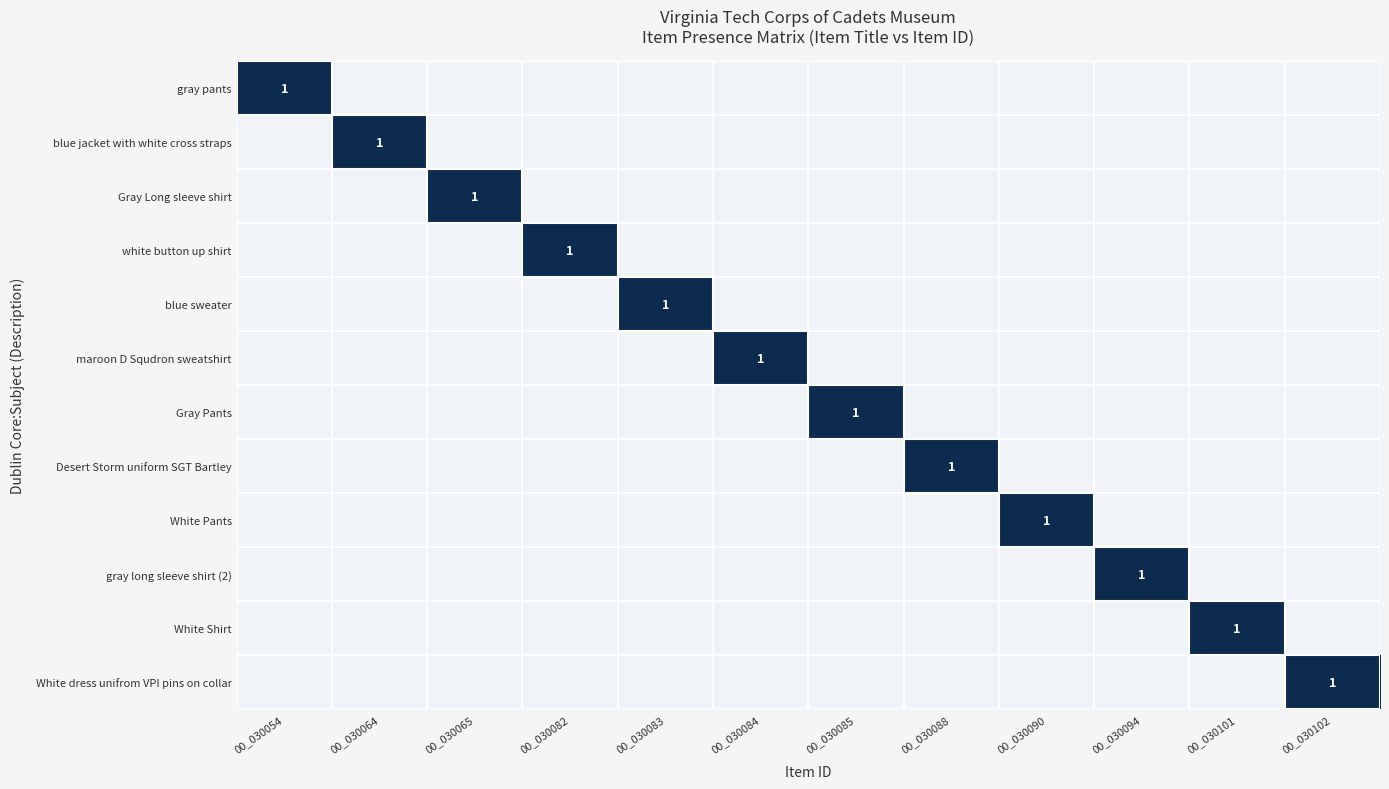

True or false: maroon D Squdron sweatshirt has a value of 1 at 00_030084.

True